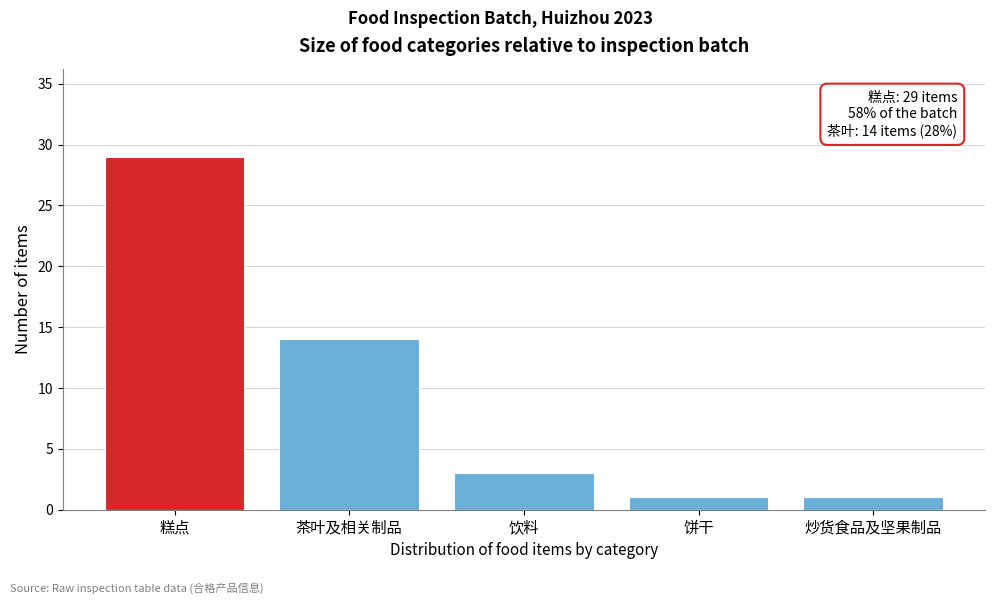

Reading left to right, what are all the values shown in this chart?

29	14	3	1	1